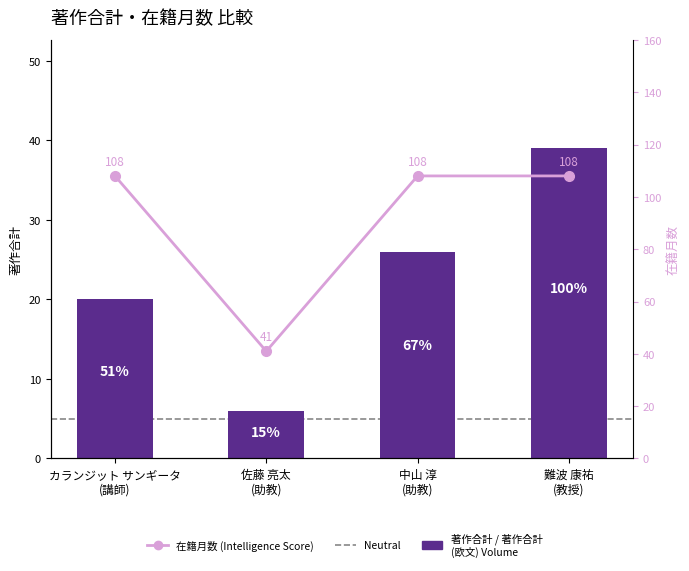

Where does the data first go above 26?

難波 康祐
(教授)